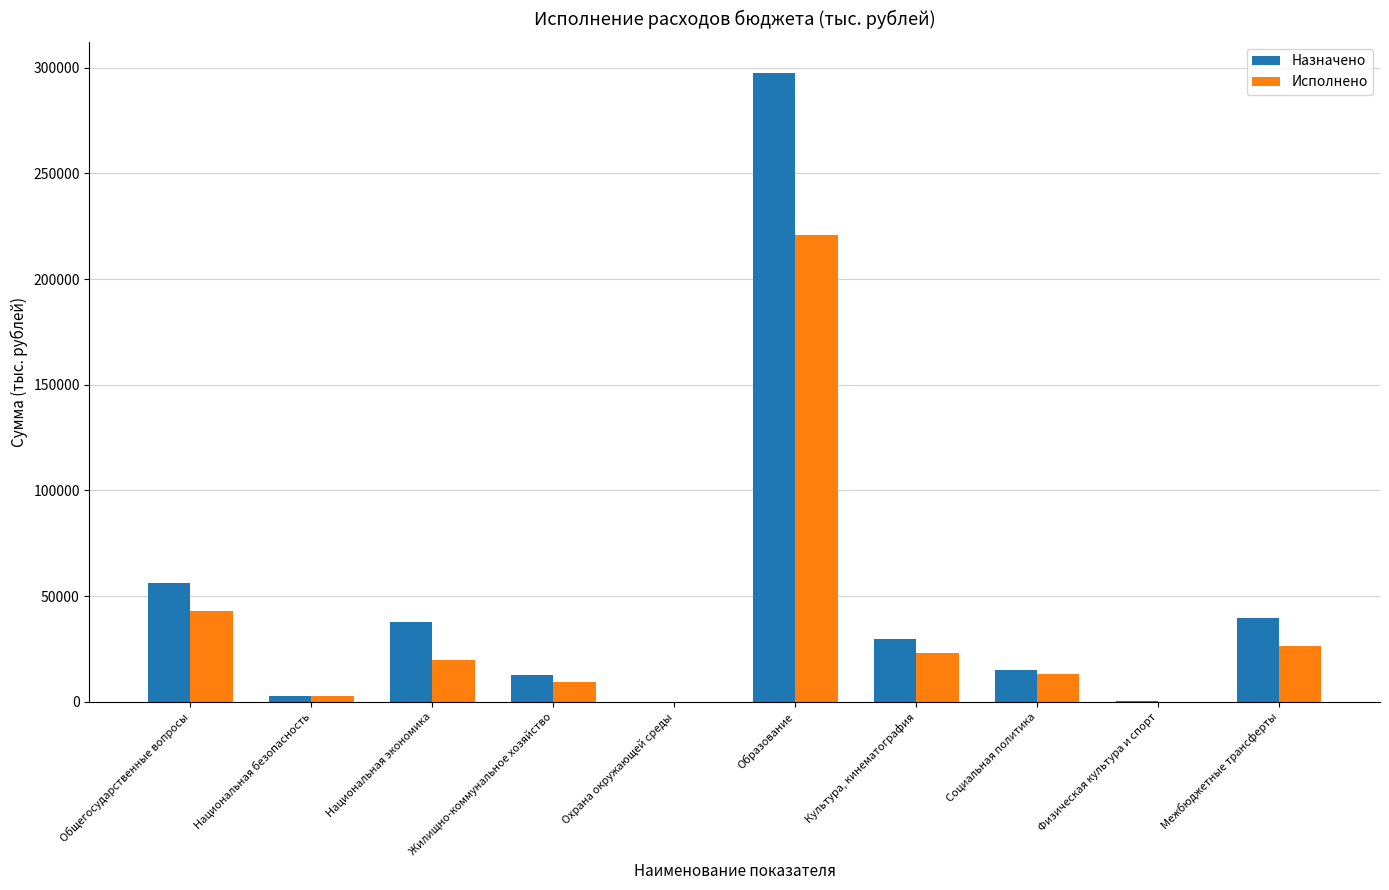

Which category has the highest value in the Назначено series?

Образование